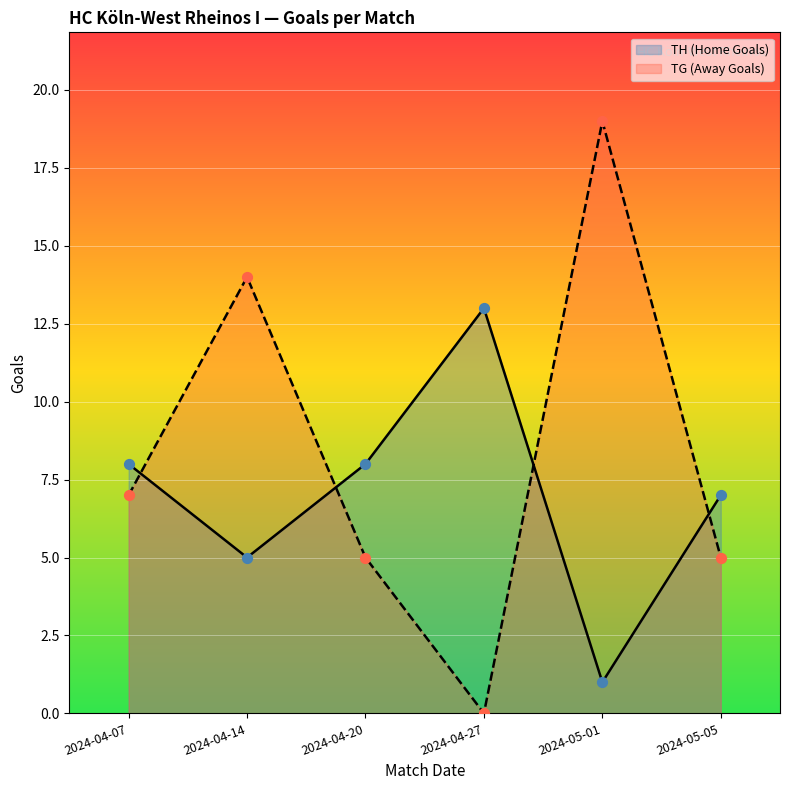

At which category is the sum across all series the highest?

2024-05-01